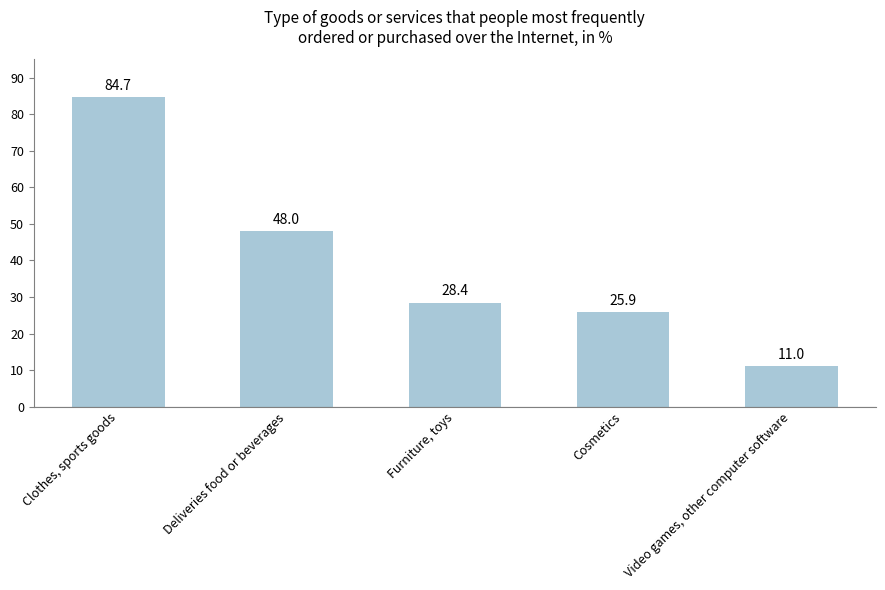

The chart shows a value of 7.6 at Furniture, toys. True or false?

False